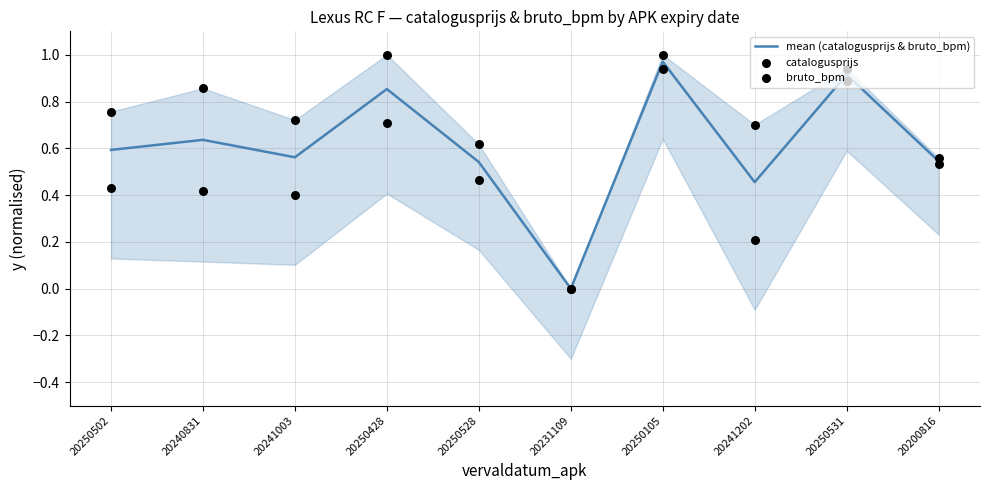

Which series contains the highest Y value?

catalogusprijs